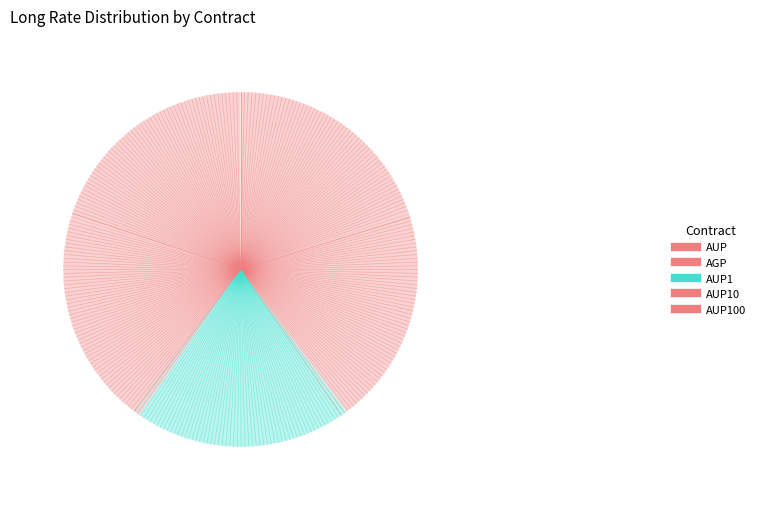

How many segments does this pie chart have?

5